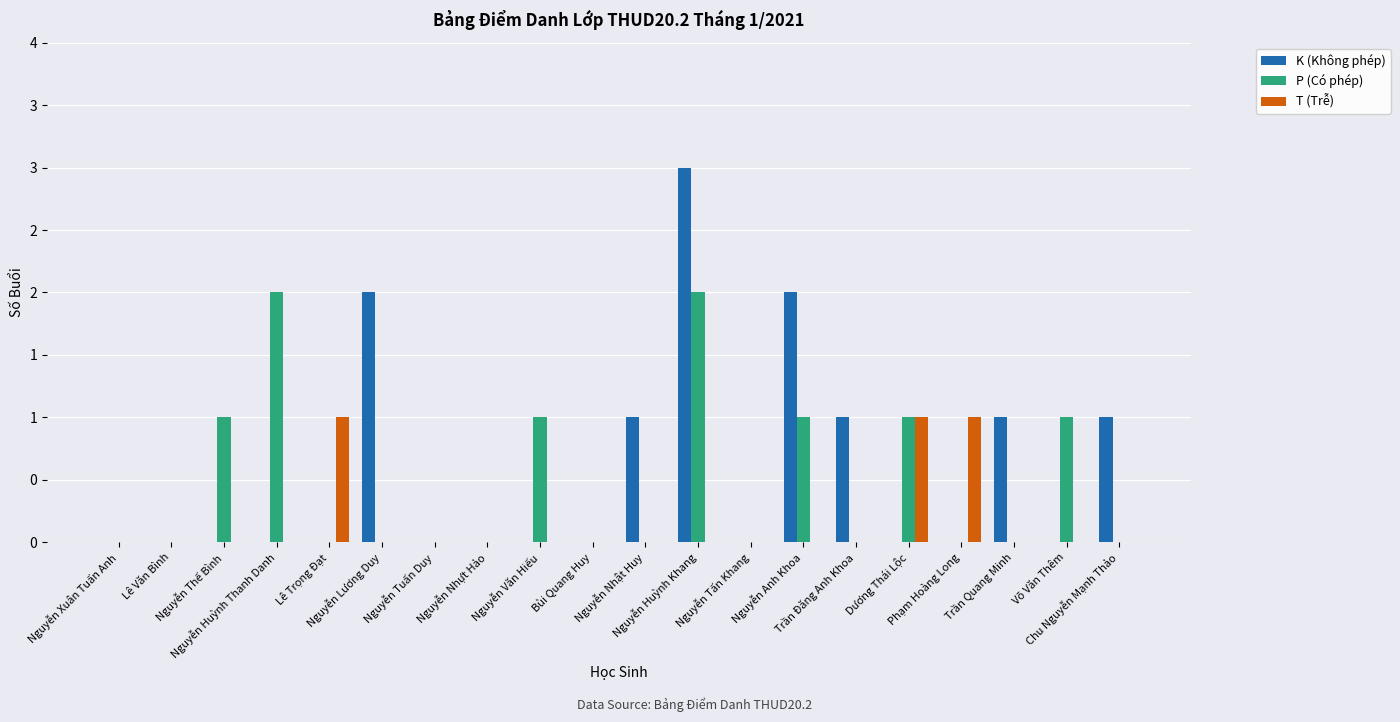

What are all the series names shown in the legend?

K (Không phép), P (Có phép), T (Trễ)